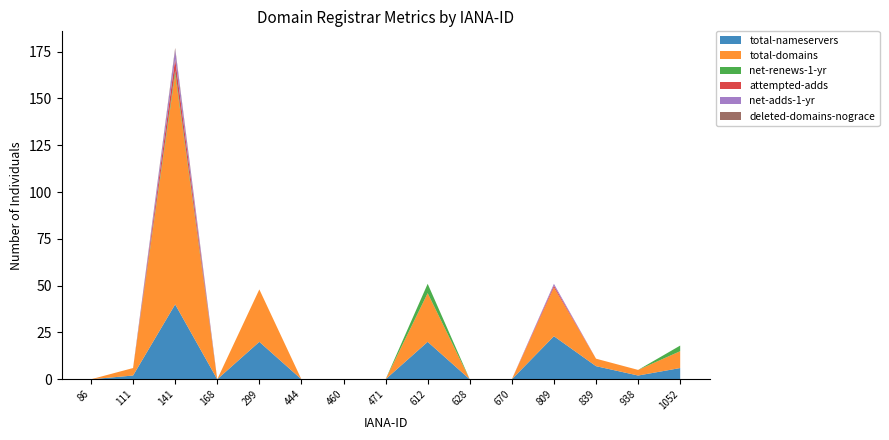

Reading left to right, list all the values displayed in this chart.

total-nameservers: 0	2	40	0	20	0	0	0	20	0	0	23	7	2	6
total-domains: 0	4	123	0	28	0	0	0	26	0	0	26	4	3	9
net-renews-1-yr: 0	0	2	0	0	0	0	0	5	0	0	0	0	0	3
attempted-adds: 0	0	6	0	0	0	0	0	0	0	0	1	0	0	0
net-adds-1-yr: 0	0	5	0	0	0	0	0	0	0	0	1	0	0	0
deleted-domains-nograce: 0	0	1	0	0	0	0	0	0	0	0	0	0	0	0